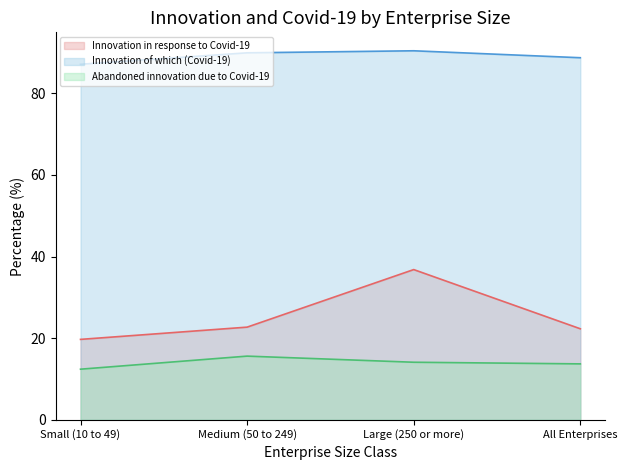

How many data points in Innovation of which (Covid-19) are less than 89?

2